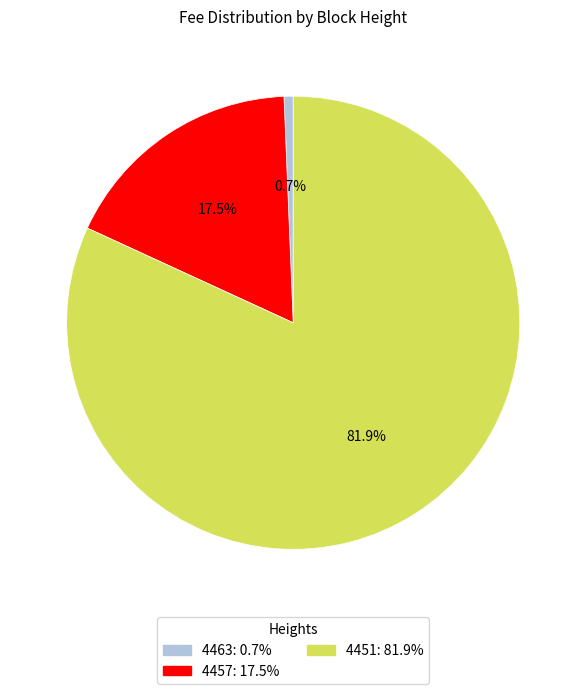

Between 4451 and 4457, which is larger?

4451